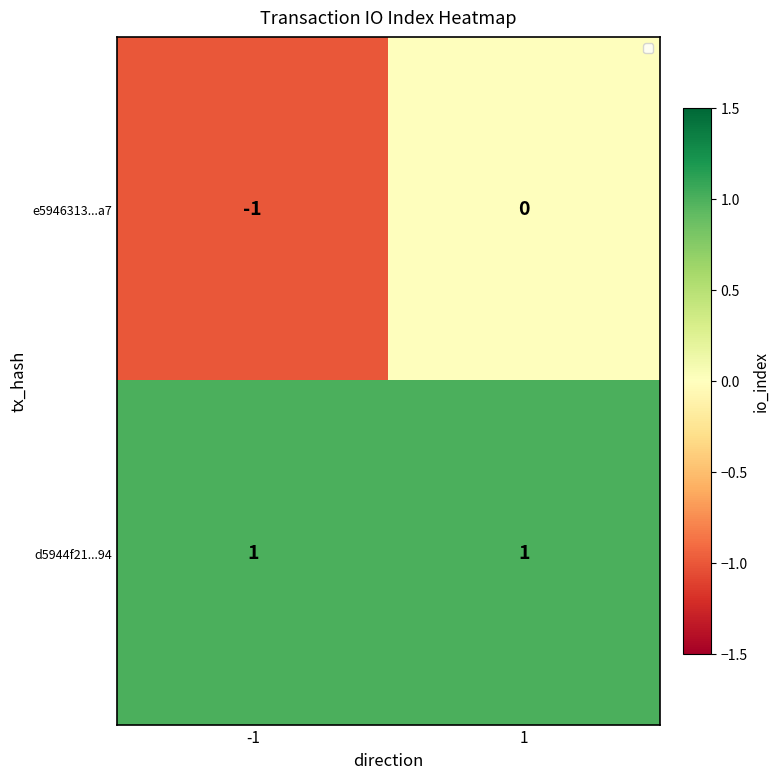

Between -1 and 1, which series saw the biggest shift?

e5946313...a7